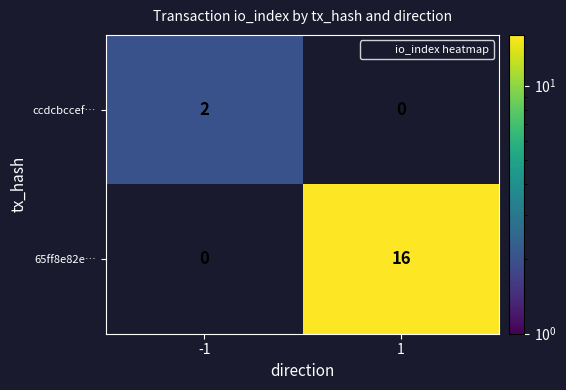

The 65ff8e82e… series shows 27.0 at 1. True or false?

False